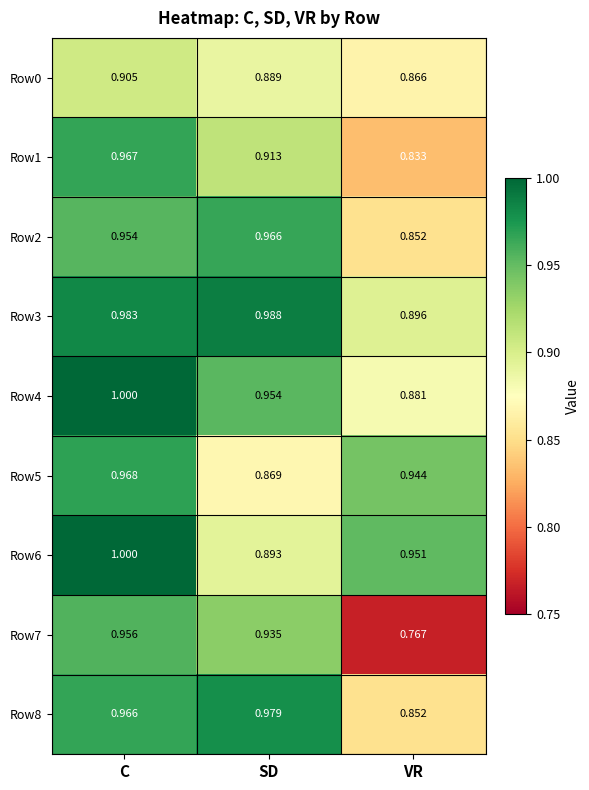

List the labels in order of Row0 value, smallest first.

VR, SD, C